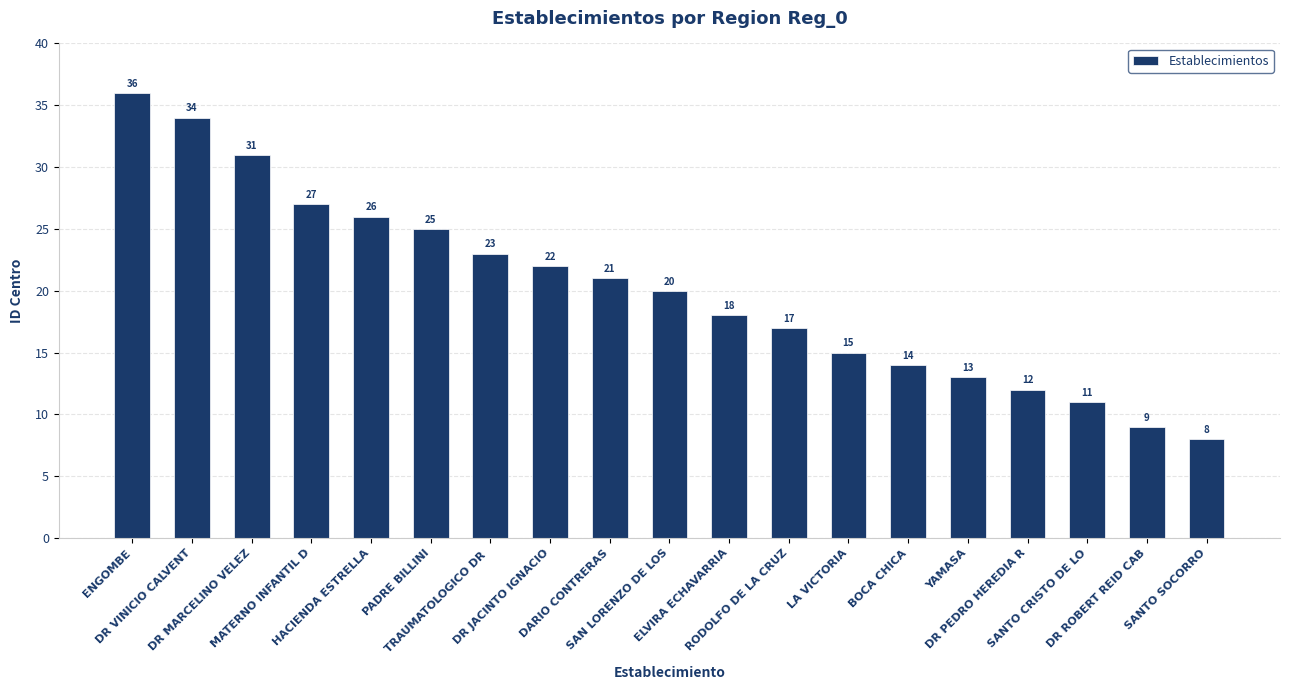

What is the maximum value shown in the chart?

36